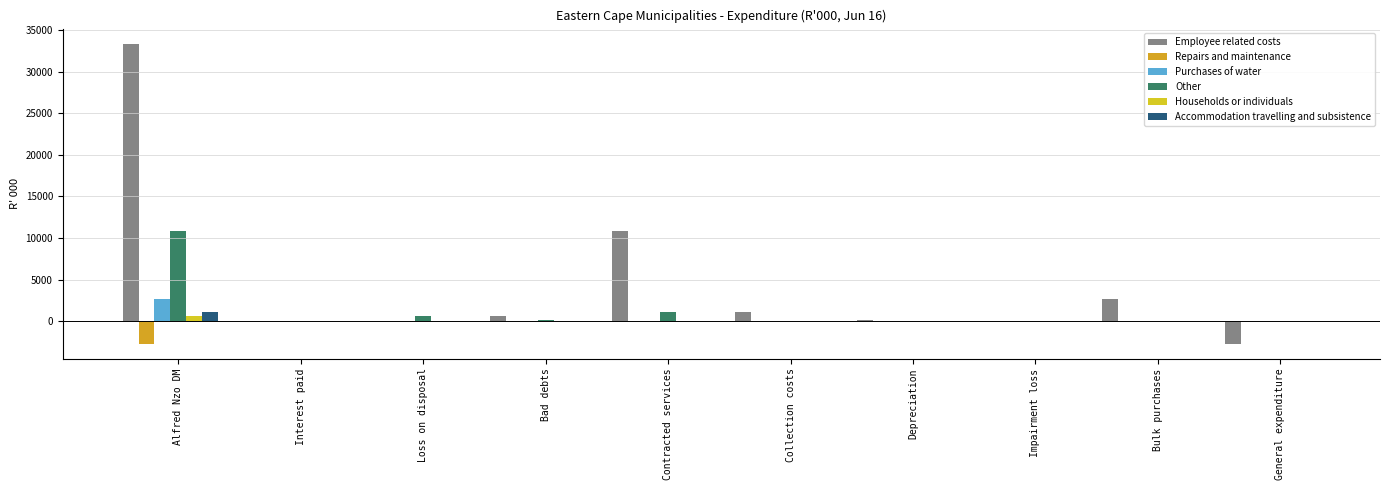

Reading left to right, list all the values displayed in this chart.

Employee related costs: Alfred Nzo DM=33379	Interest paid=0	Loss on disposal=0	Bad debts=578	Contracted services=10804	Collection costs=1085	Depreciation=183	Impairment loss=0	Bulk purchases=2653	General expenditure=-2710
Repairs and maintenance: Alfred Nzo DM=-2710	Interest paid=0	Loss on disposal=0	Bad debts=0	Contracted services=0	Collection costs=0	Depreciation=0	Impairment loss=0	Bulk purchases=0	General expenditure=0
Purchases of water: Alfred Nzo DM=2653	Interest paid=0	Loss on disposal=0	Bad debts=0	Contracted services=0	Collection costs=0	Depreciation=0	Impairment loss=0	Bulk purchases=0	General expenditure=0
Other: Alfred Nzo DM=10804	Interest paid=0	Loss on disposal=578	Bad debts=183	Contracted services=1085	Collection costs=0	Depreciation=0	Impairment loss=0	Bulk purchases=0	General expenditure=0
Households or individuals: Alfred Nzo DM=578	Interest paid=0	Loss on disposal=0	Bad debts=0	Contracted services=0	Collection costs=0	Depreciation=0	Impairment loss=0	Bulk purchases=0	General expenditure=0
Accommodation travelling and subsistence: Alfred Nzo DM=1085	Interest paid=0	Loss on disposal=0	Bad debts=0	Contracted services=0	Collection costs=0	Depreciation=0	Impairment loss=0	Bulk purchases=0	General expenditure=0